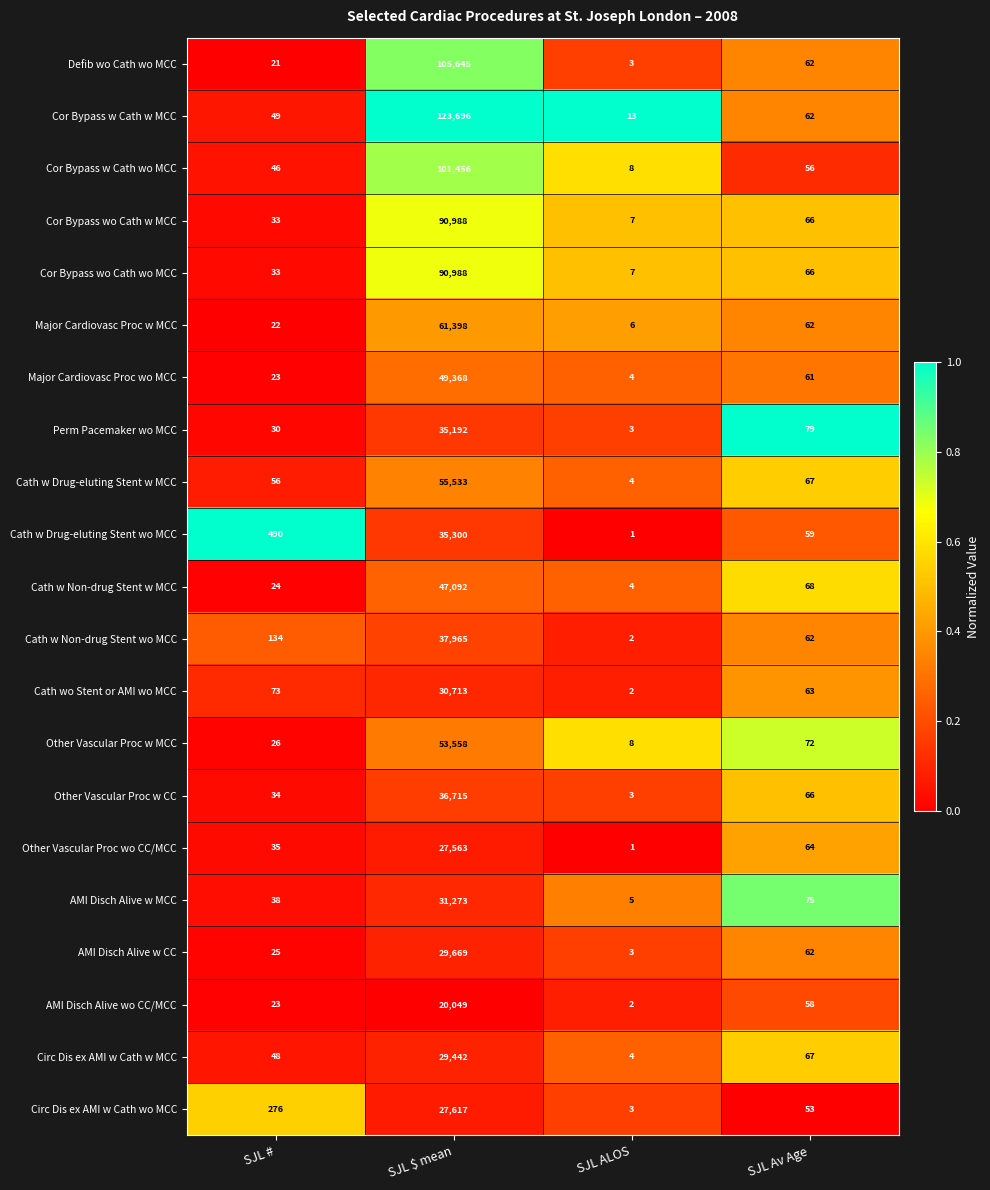

What is the greatest value displayed?

123696